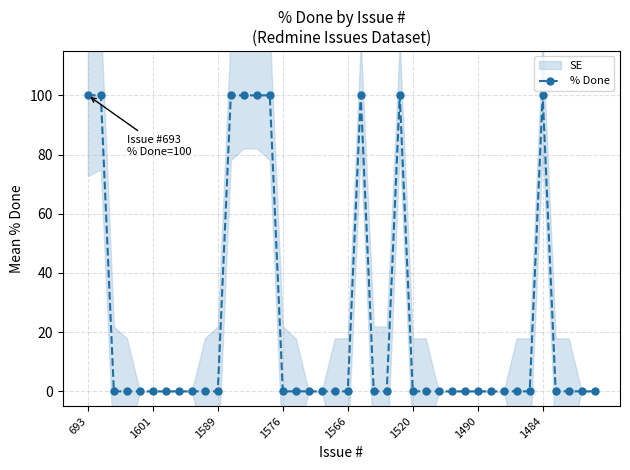

Does the chart display data point markers on the line(s)?

Yes